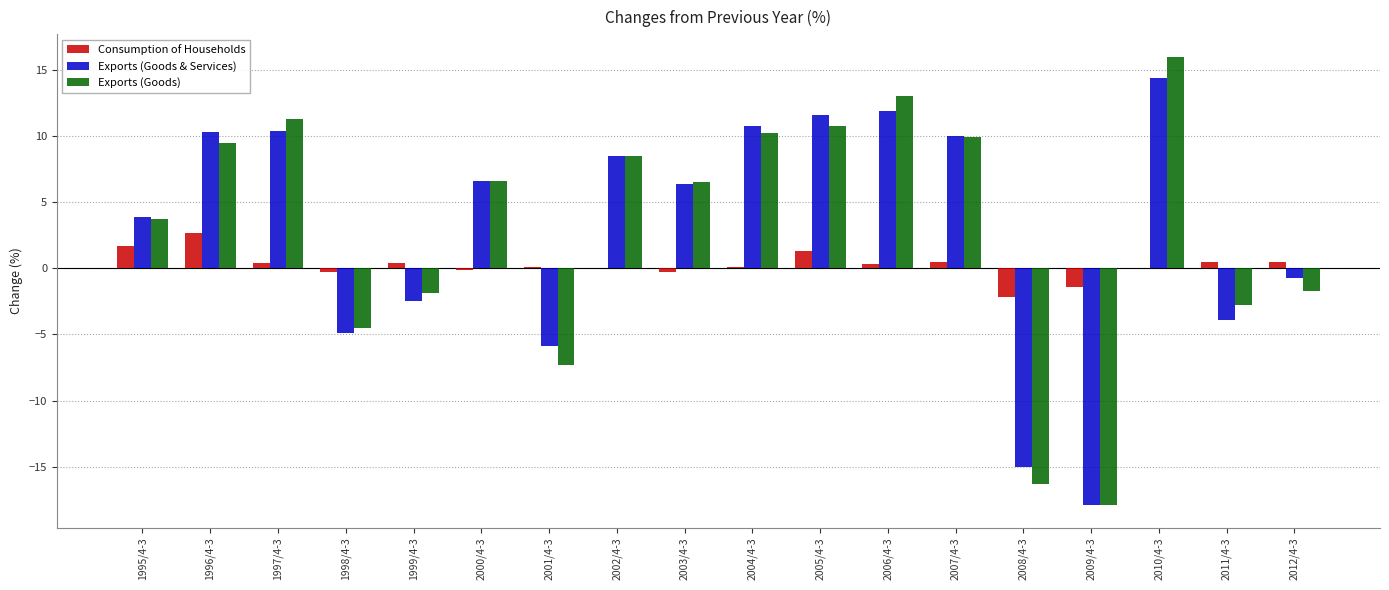

Count the number of data series in this chart.

3